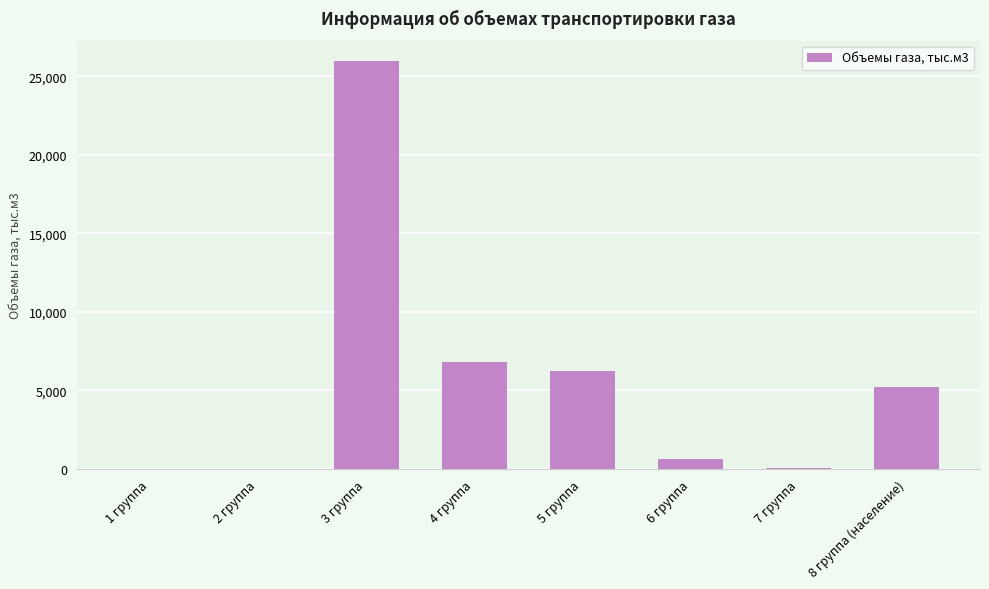

True or false: the data shows 0.0 at 2 группа.

True